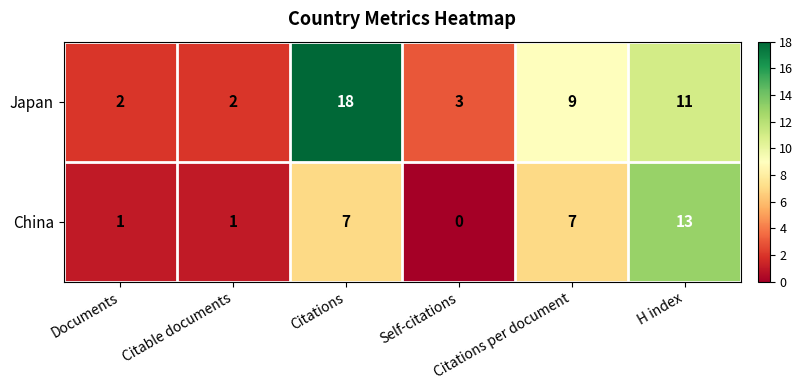

Which series has the widest spread of values?

Japan